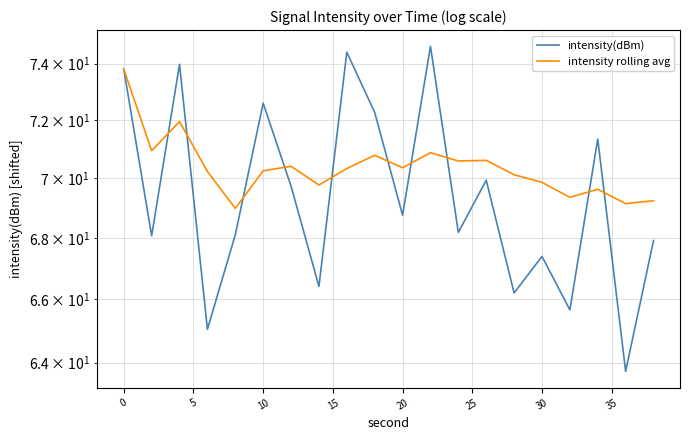

How many distinct data groups are displayed?

2